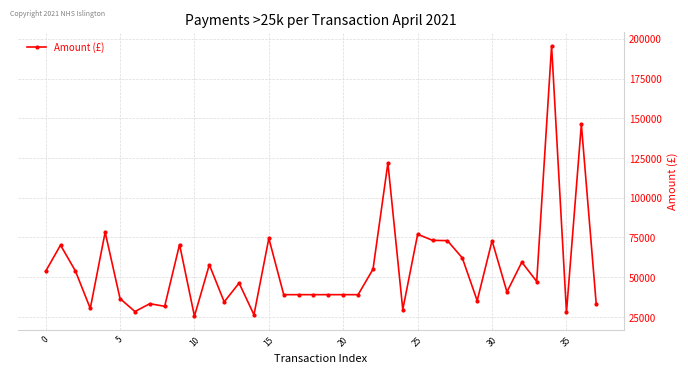

What is the smallest value displayed?

25471.5